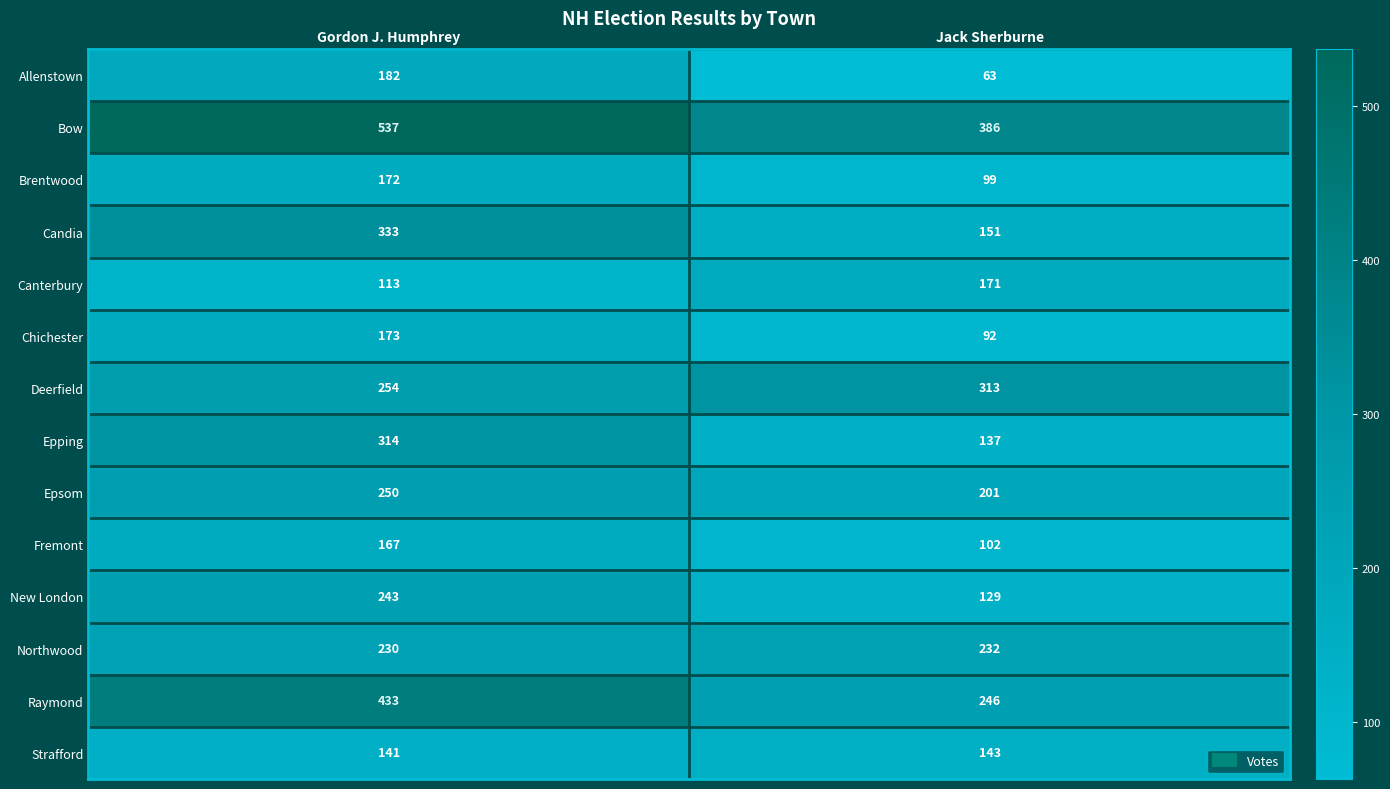

Which series has the largest total across all categories?

Bow